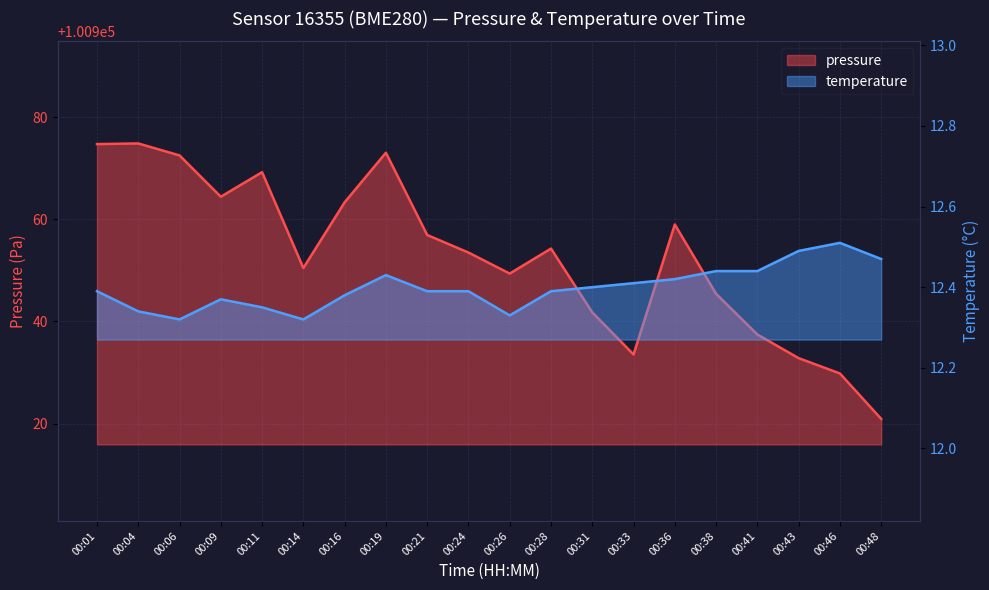

Is the value of temperature at 00:48 greater than the value of pressure at 00:26?

No